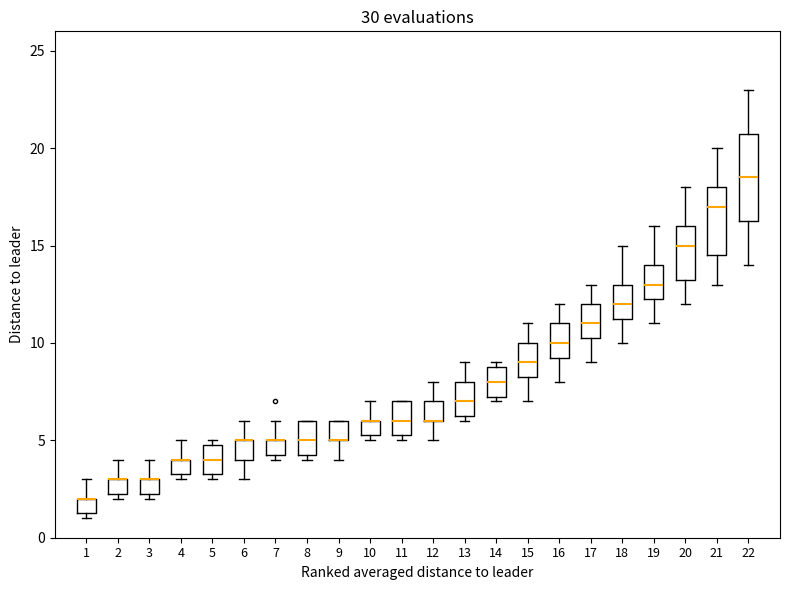

Reading left to right, transcribe this box plot: for each box, give where its median line is, the range the box spans, and where its two whiskers end, as read against the y-axis. The values are not printed on the chart, so give them approximately, as read against the axis.

1: median 2.0 (drawn on the box's upper edge), box 1.5 to 2.0, whiskers 1.0 to 3.0
2: median 3.0 (drawn on the box's upper edge), box 2.5 to 3.0, whiskers 2.0 to 4.0
3: median 3.0 (drawn on the box's upper edge), box 2.5 to 3.0, whiskers 2.0 to 4.0
4: median 4.0 (drawn on the box's upper edge), box 3.5 to 4.0, whiskers 3.0 to 5.0
5: median 4.0, box 3.5 to 5.0, whiskers 3.0 to 5.0 (just above the box's upper edge)
6: median 5.0 (drawn on the box's upper edge), box 4.0 to 5.0, whiskers 3.0 to 6.0
7: median 5.0 (drawn on the box's upper edge), box 4.5 to 5.0, whiskers 4.0 to 6.0
8: median 5.0, box 4.5 to 6.0, whiskers 4.0 to 6.0
9: median 5.0 (drawn on the box's lower edge), box 5.0 to 6.0, whiskers 4.0 to 6.0
10: median 6.0 (drawn on the box's upper edge), box 5.5 to 6.0, whiskers 5.0 to 7.0
11: median 6.0, box 5.5 to 7.0, whiskers 5.0 to 7.0
12: median 6.0 (drawn on the box's lower edge), box 6.0 to 7.0, whiskers 5.0 to 8.0
13: median 7.0, box 6.5 to 8.0, whiskers 6.0 to 9.0
14: median 8.0, box 7.5 to 9.0, whiskers 7.0 to 9.0 (just above the box's upper edge)
15: median 9.0, box 8.5 to 10.0, whiskers 7.0 to 11.0
16: median 10.0, box 9.5 to 11.0, whiskers 8.0 to 12.0
17: median 11.0, box 10.5 to 12.0, whiskers 9.0 to 13.0
18: median 12.0, box 11.5 to 13.0, whiskers 10.0 to 15.0
19: median 13.0, box 12.5 to 14.0, whiskers 11.0 to 16.0
20: median 15.0, box 13.5 to 16.0, whiskers 12.0 to 18.0
21: median 17.0, box 14.5 to 18.0, whiskers 13.0 to 20.0
22: median 18.5, box 16.5 to 21.0, whiskers 14.0 to 23.0